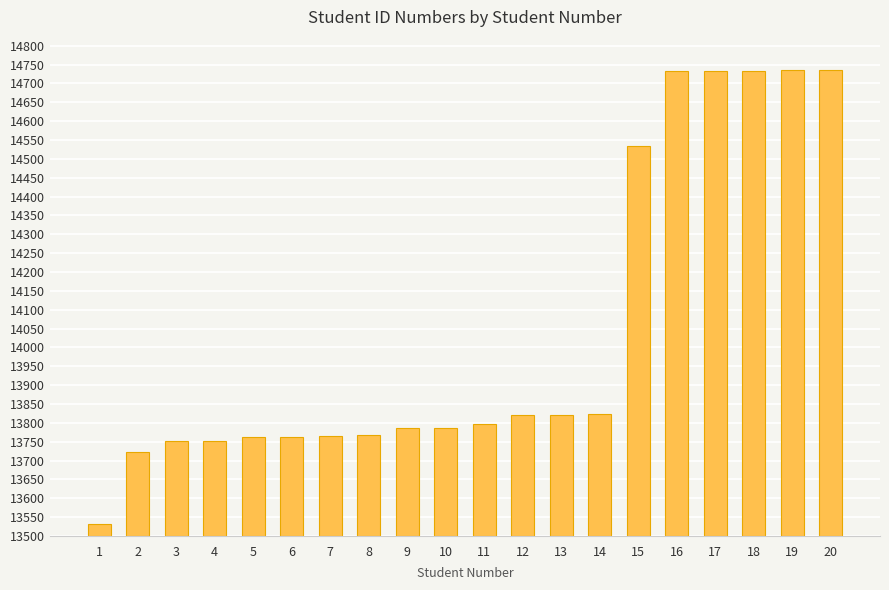

Is it true that the value at 14 is 535?

False